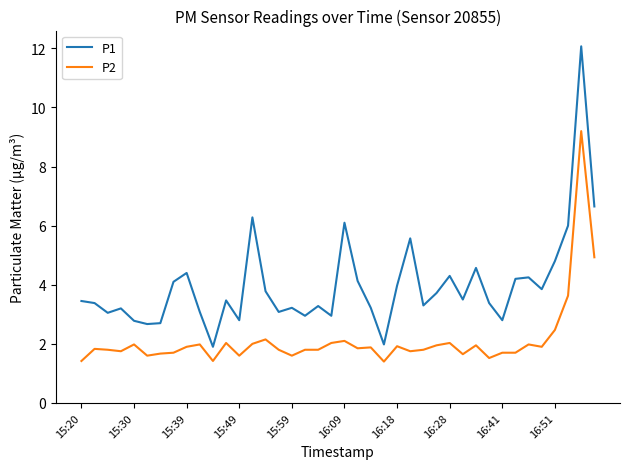

List the series in order of their peak value, highest first.

P1, P2